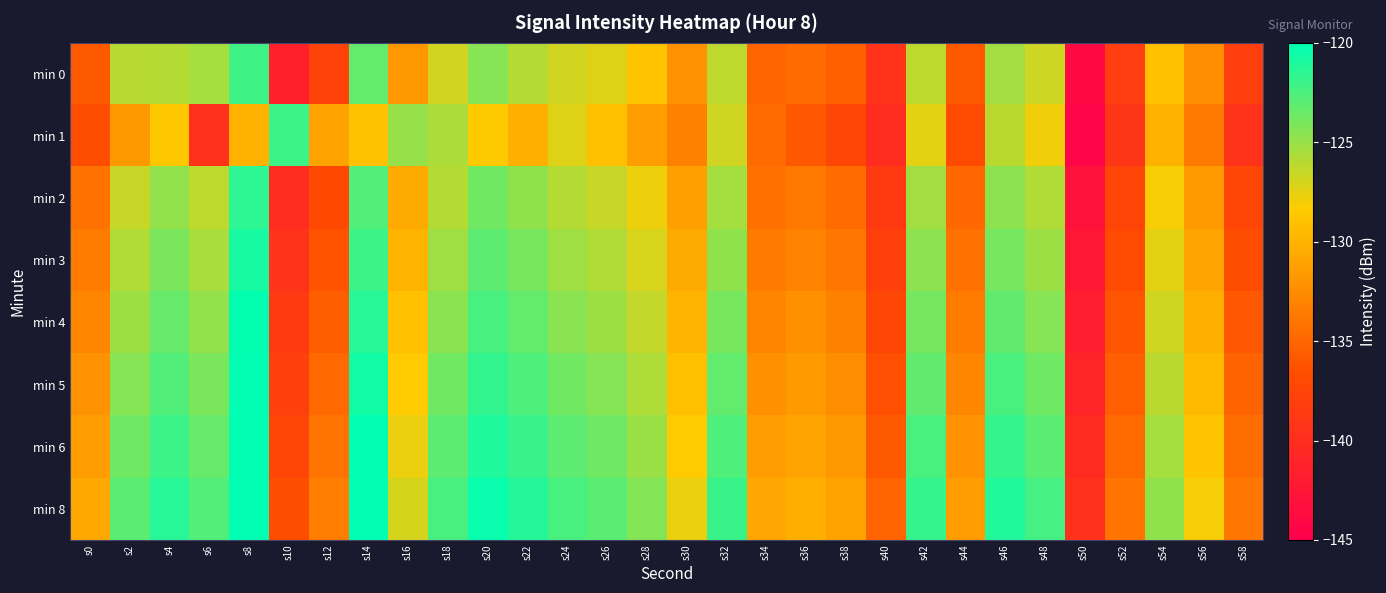

How many data points does each series have?

30